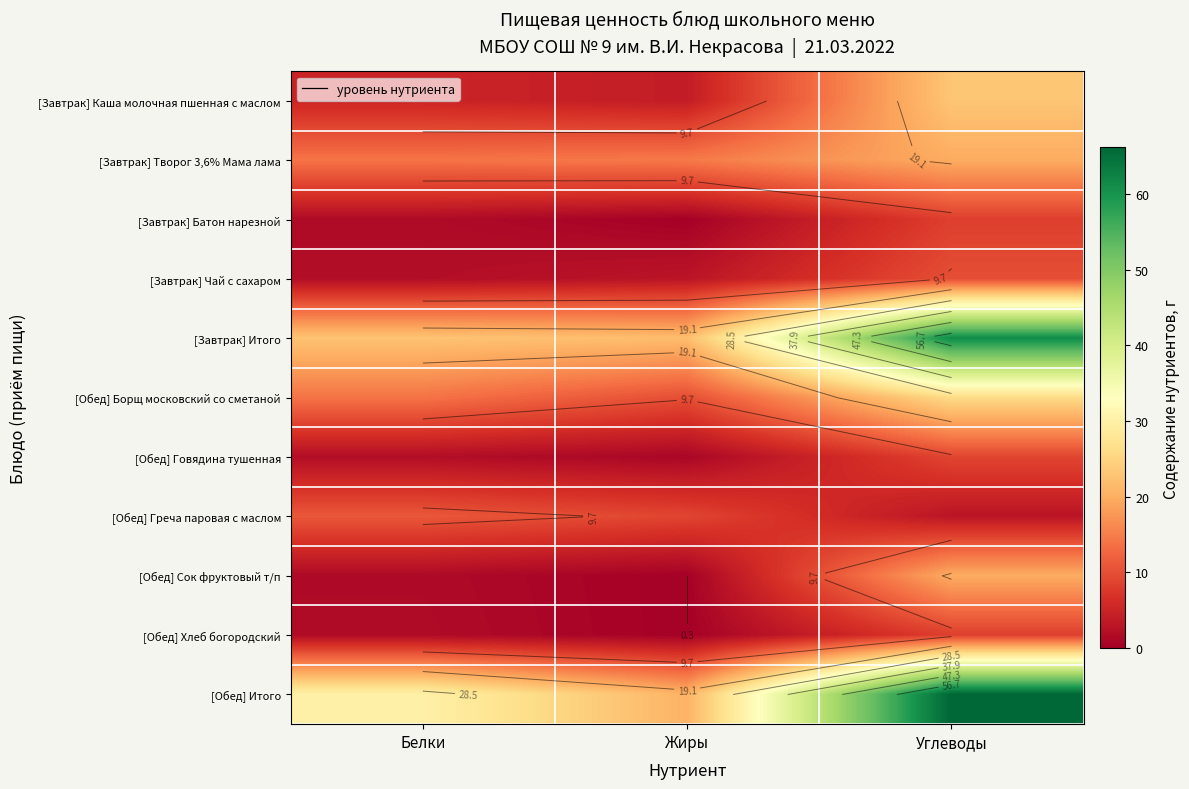

The value of [Обед] Борщ московский со сметаной at Белки is 14.0. True or false?

True